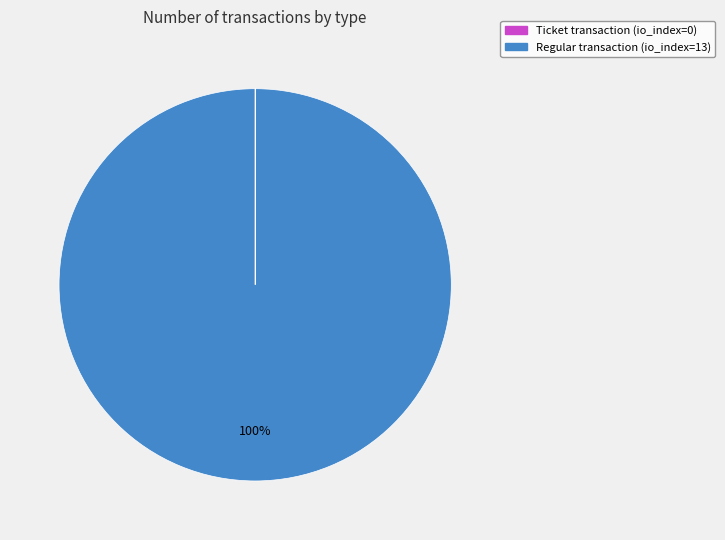

To the nearest percent, what is the difference between the largest and smallest slice percentages?

100%